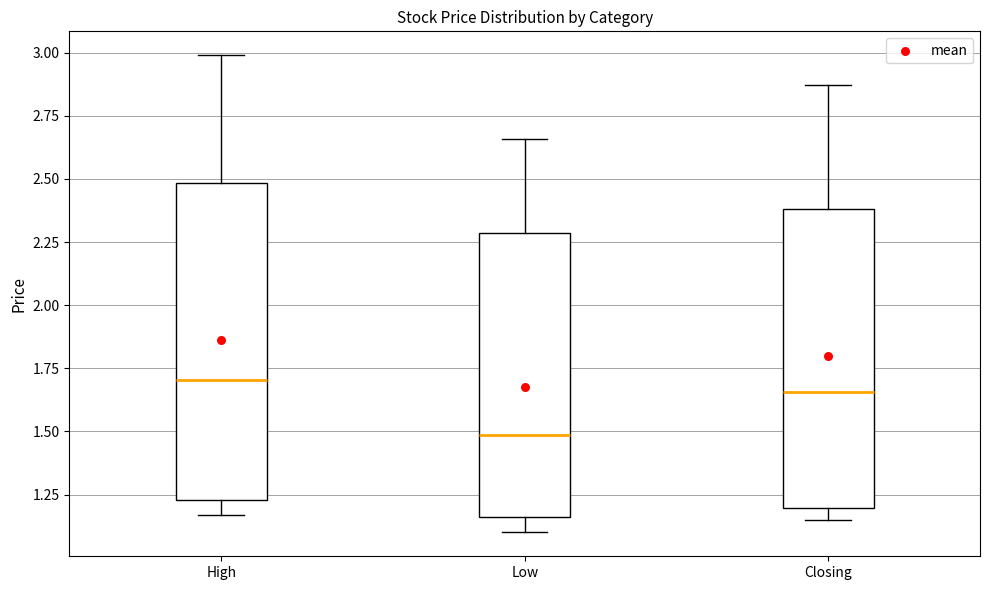

Reading left to right, read every box against the y-axis: the position of its median line, the range the box covers, and the ends of its whiskers. The values are not printed on the chart, so give them approximately, as read against the axis.

High: median 1.70, box 1.25 to 2.50, whiskers 1.15 to 3.00
Low: median 1.50, box 1.15 to 2.30, whiskers 1.10 to 2.65
Closing: median 1.65, box 1.20 to 2.40, whiskers 1.15 to 2.85